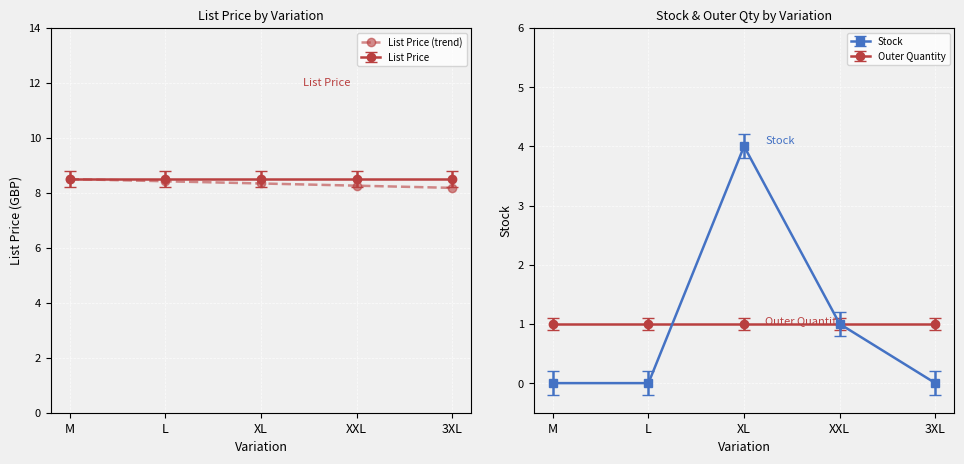

Rank the categories by value from lowest to highest.

3XL, XXL, XL, L, M